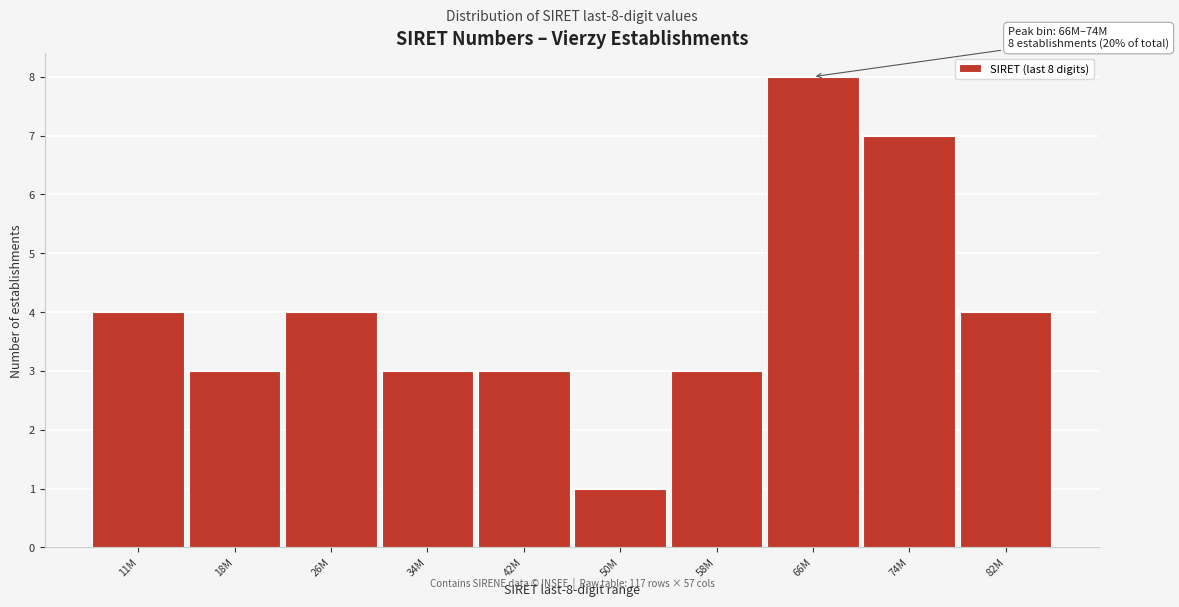

Reading left to right, what are all the values shown in this chart?

11M=4	18M=3	26M=4	34M=3	42M=3	50M=1	58M=3	66M=8	74M=7	82M=4